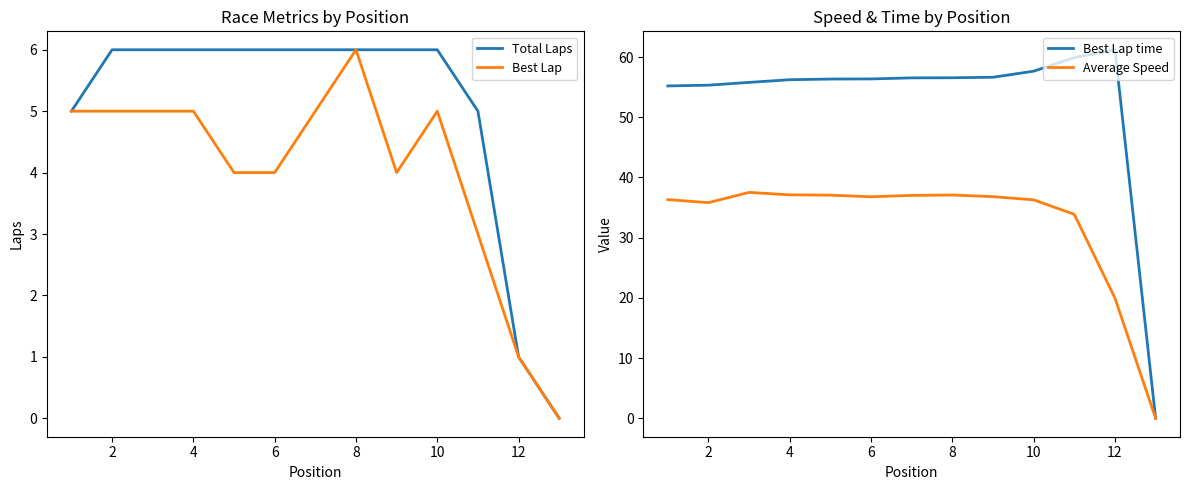

True or false: Total Laps has more than 2 interior local peaks.

False